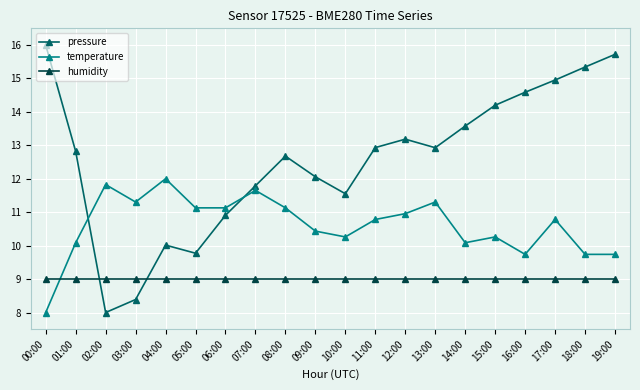

List the series in order of their peak value, highest first.

pressure, temperature, humidity